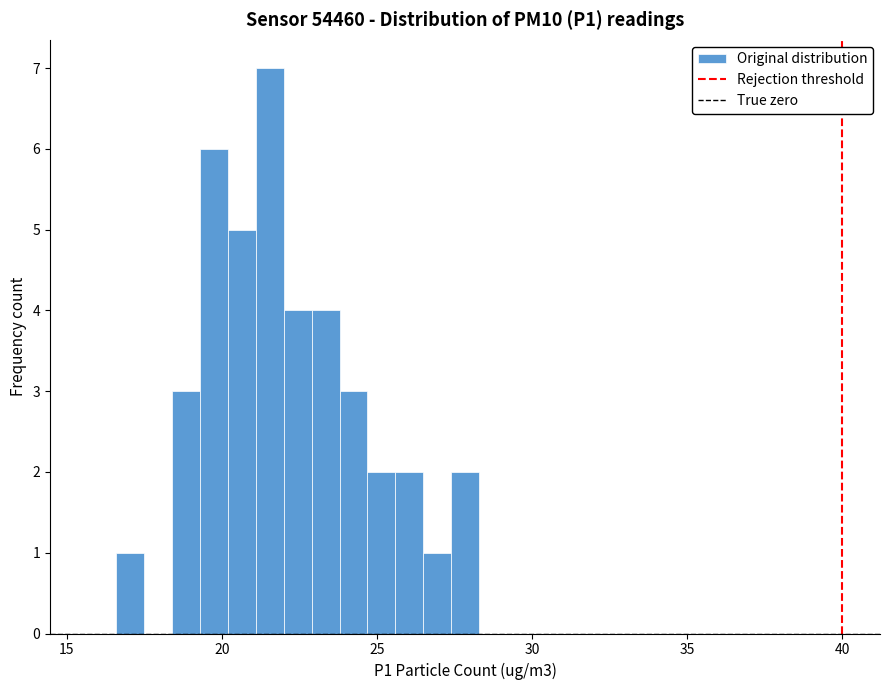

Read against the x-axis, roughly where is the centre of the tallest bar?

21.5